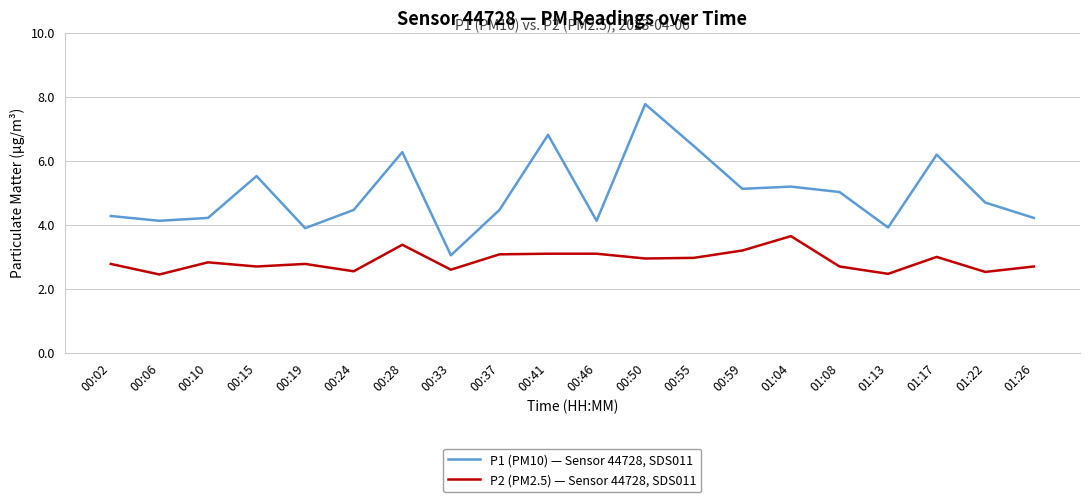

At which category is the sum across all series the highest?

00:50